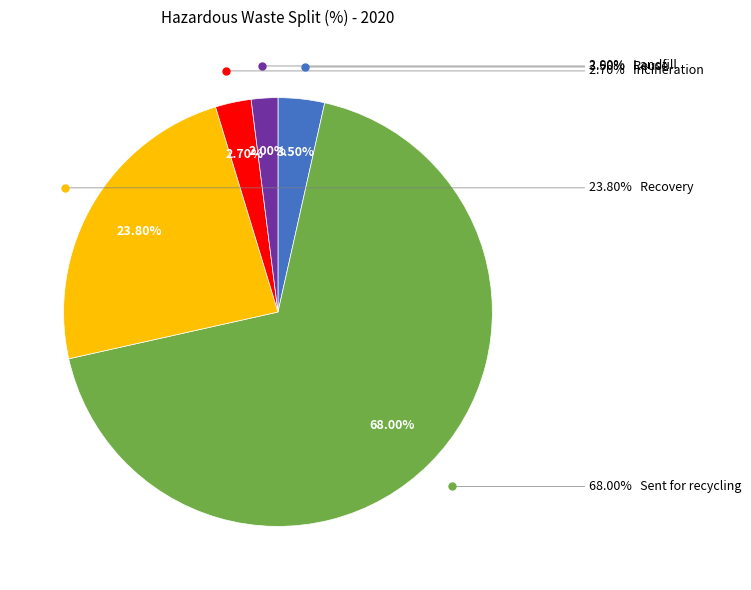

To the nearest percent, what portion does Sent for recycling represent?

68%